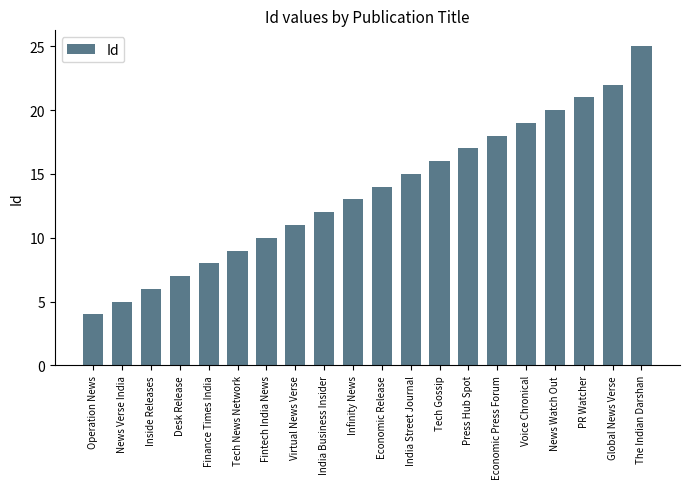

True or false: the data shows 2 at Desk Release.

False